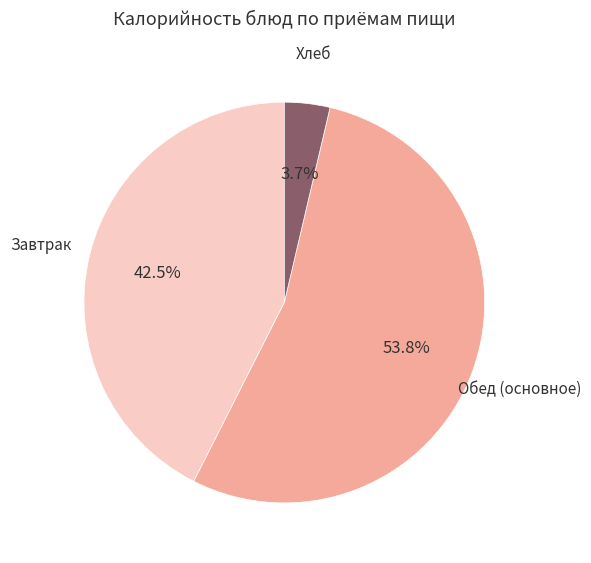

Does any single category account for the majority?

Yes